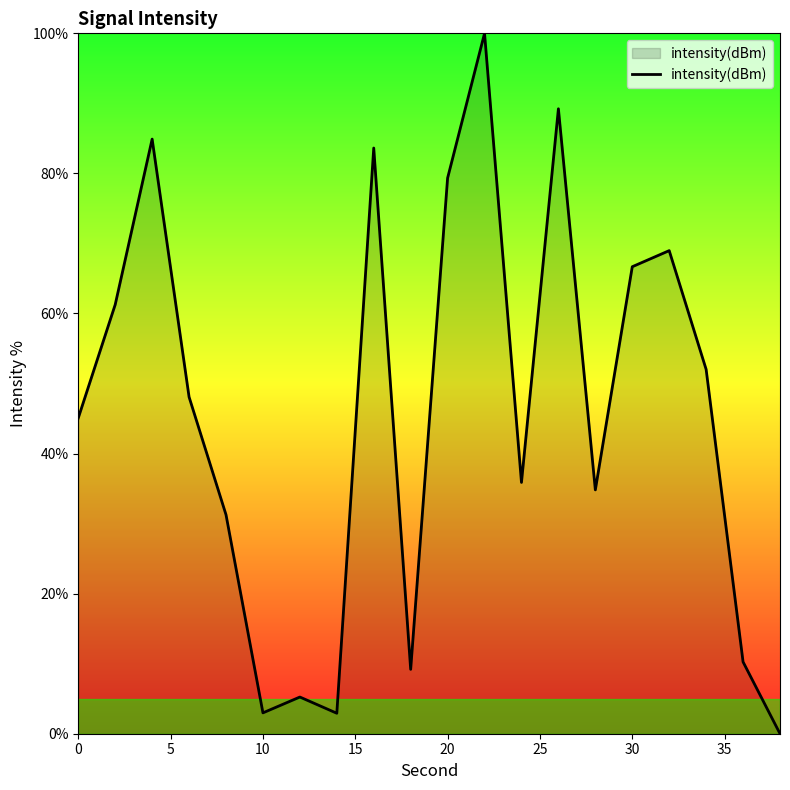

How many categories are shown in the chart?

20